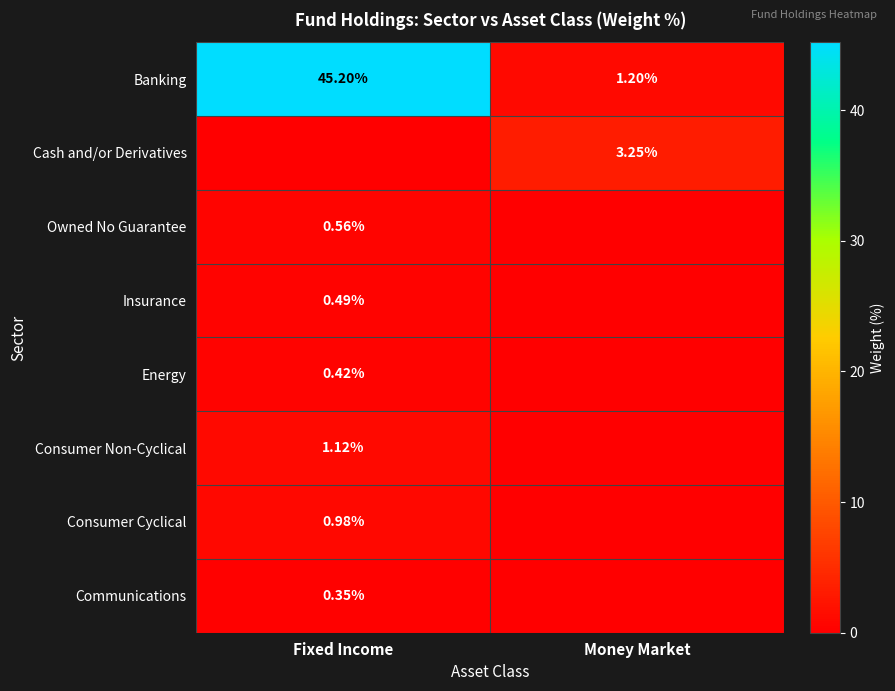

How many values in Owned No Guarantee are above zero?

1